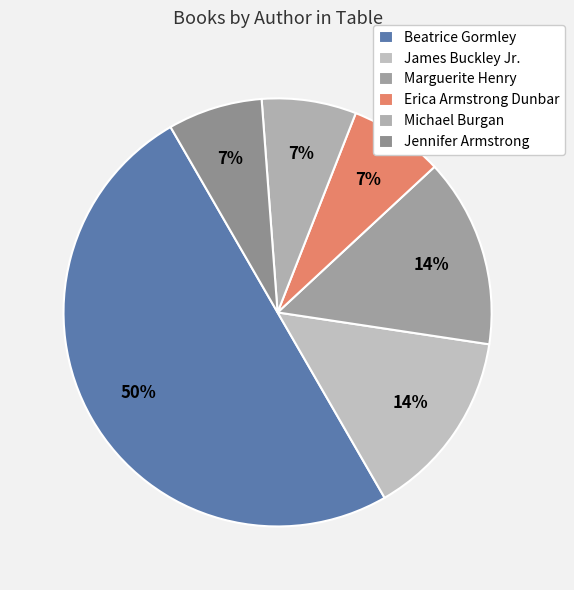

Rank the categories by value from lowest to highest.

Erica Armstrong Dunbar, Michael Burgan, Jennifer Armstrong, James Buckley Jr., Marguerite Henry, Beatrice Gormley